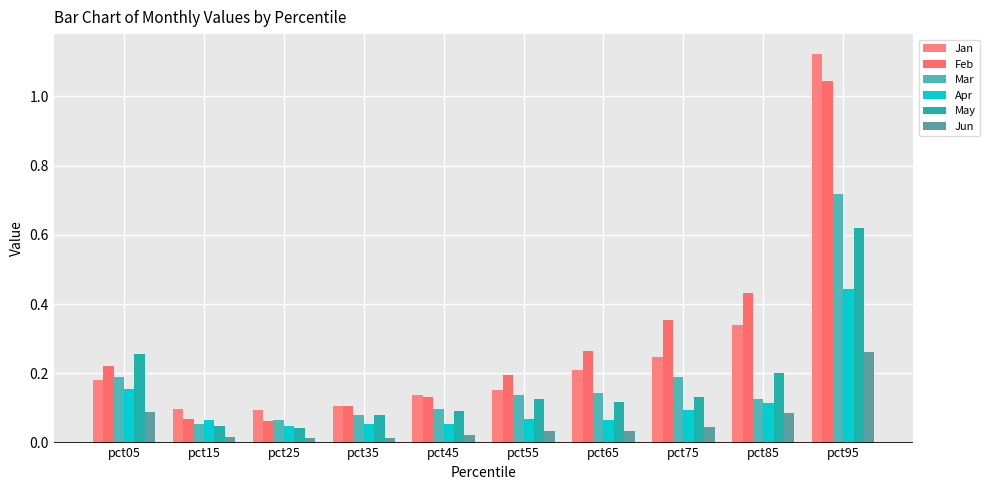

Where is Feb nearest to the value 0?

pct25